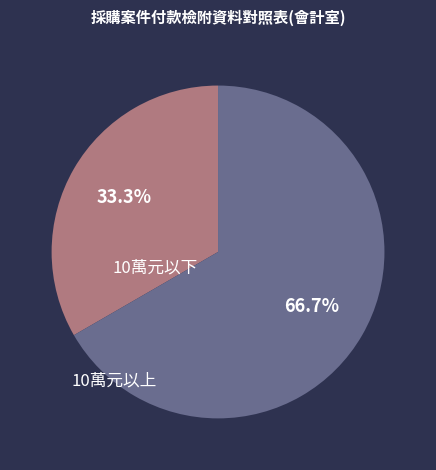

Is there a majority slice in this chart?

Yes